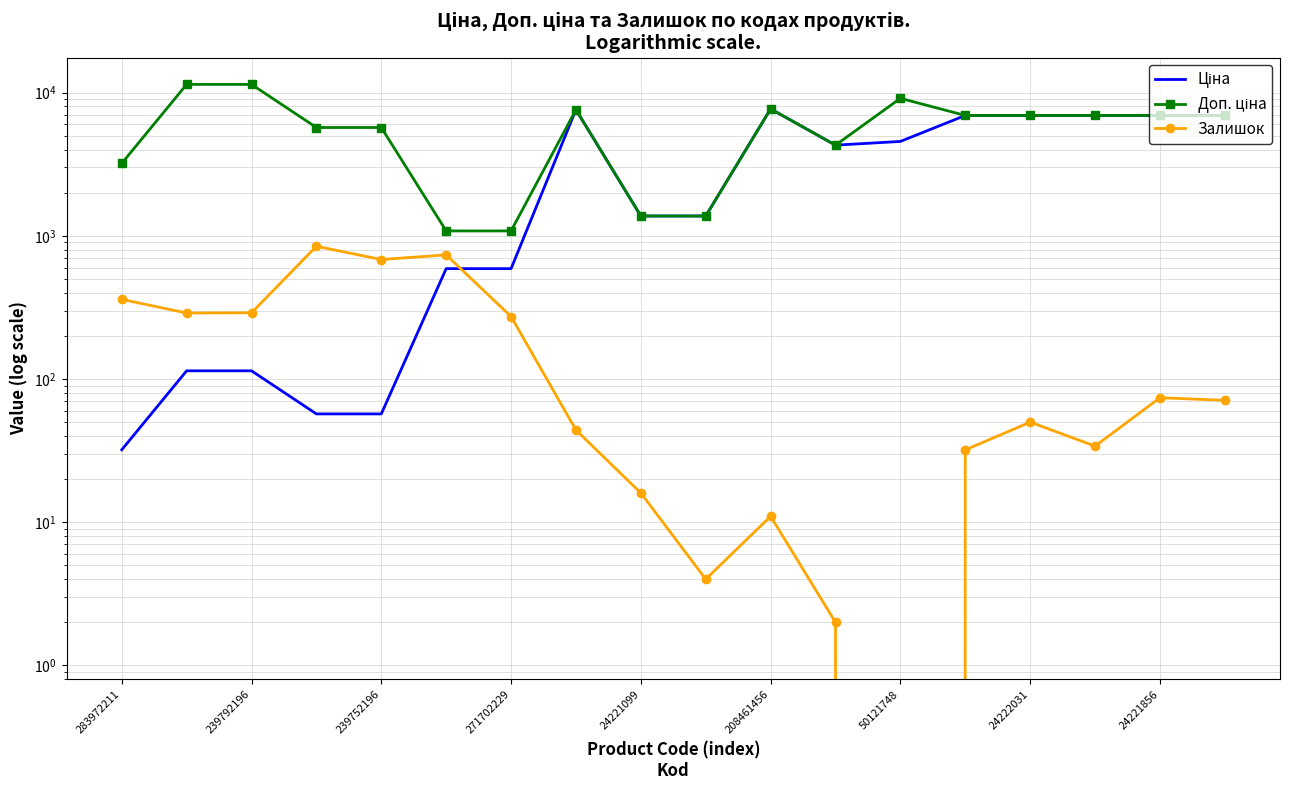

Is this an area chart (filled region under the line)?

No